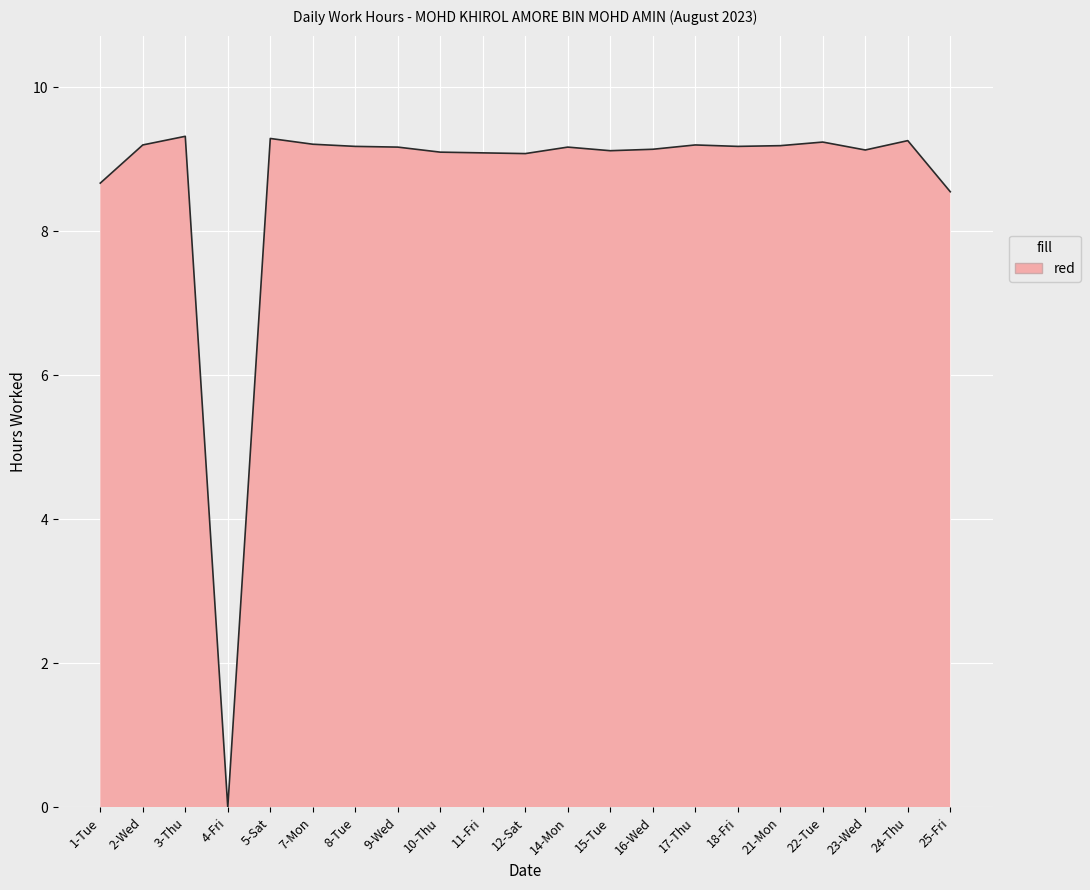

True or false: the data shows 9.2 at 22-Tue.

True